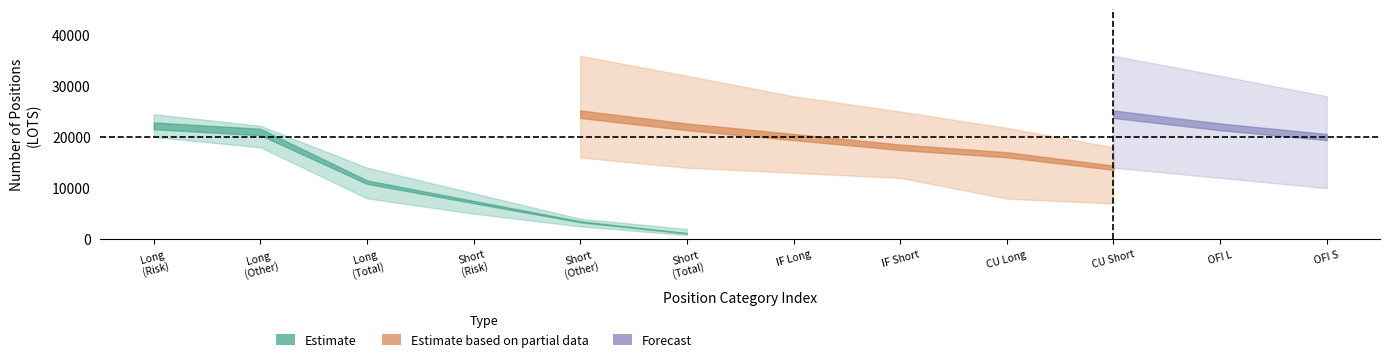

What is the total value across all series at 3?

42892.5